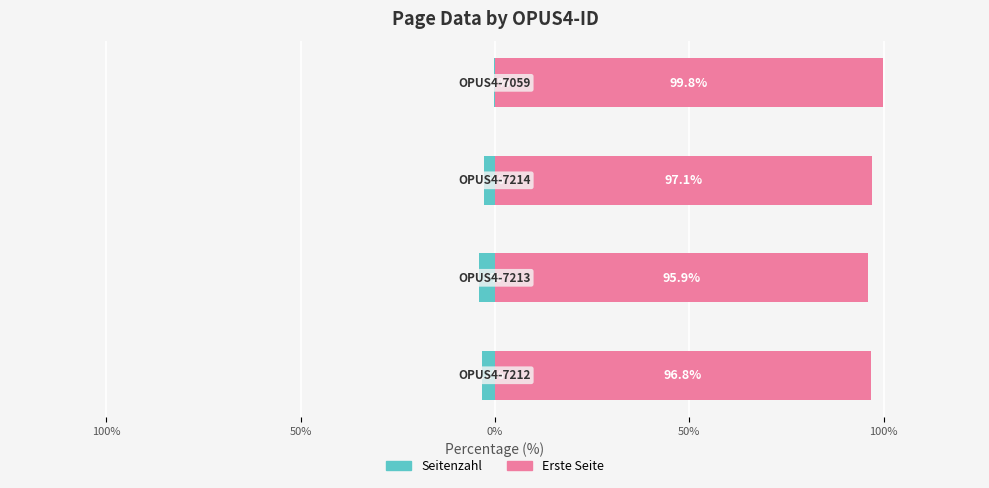

What is the highest value of the Seitenzahl series?

-0.2